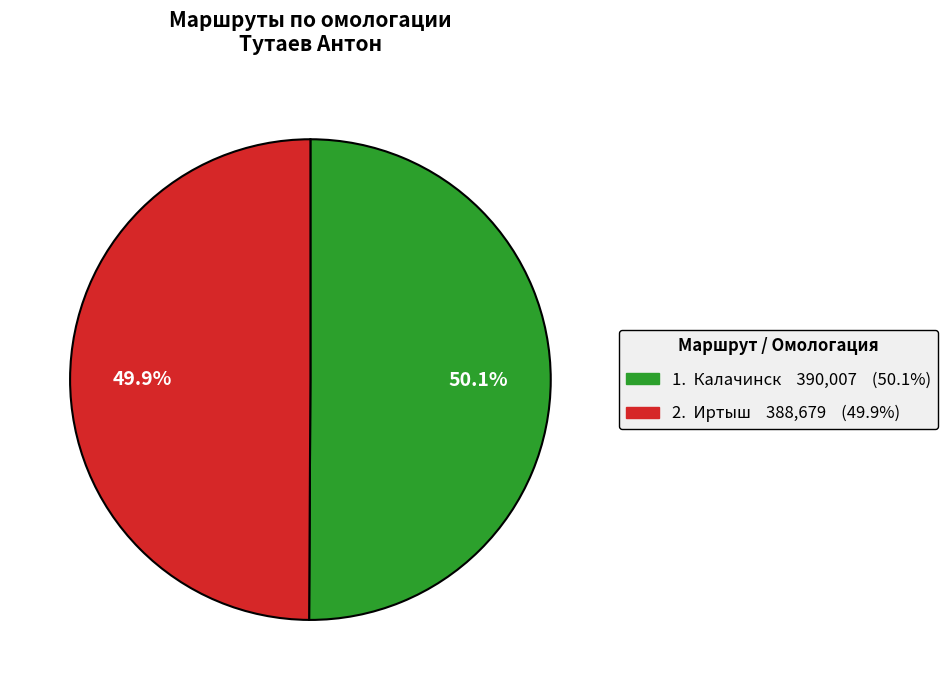

Is there any slice that represents more than half of the pie?

Yes